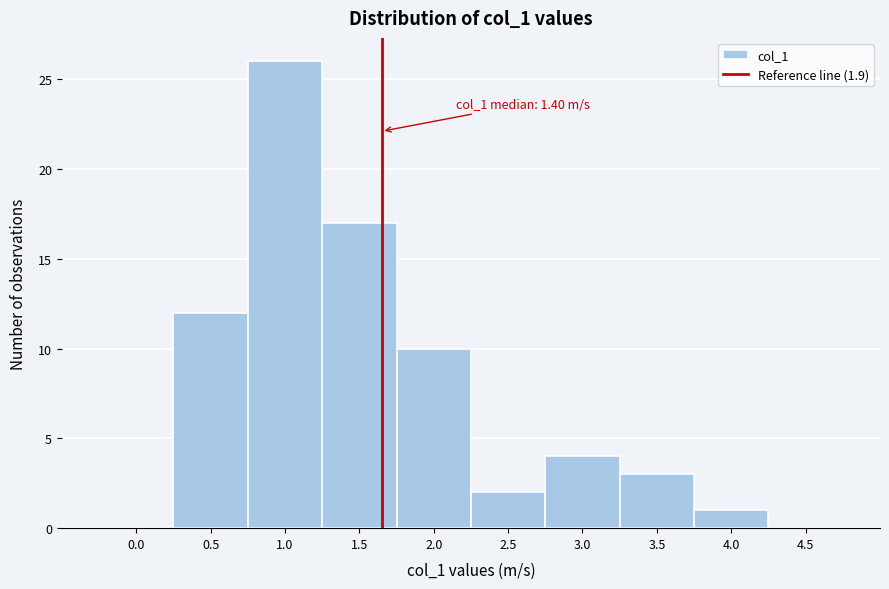

Reading right to left, extract all data points from this chart.

4.5=0	4.0=1	3.5=3	3.0=4	2.5=2	2.0=10	1.5=17	1.0=26	0.5=12	0.0=0